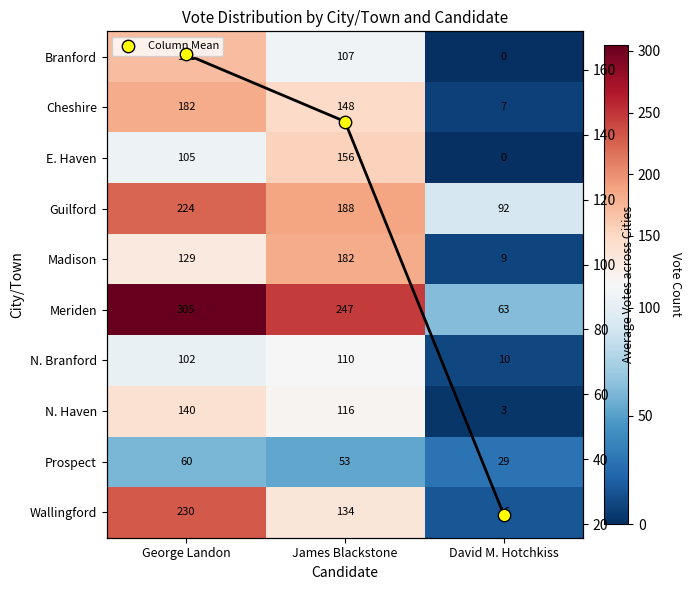

Read the Meriden value at George Landon.

305.0